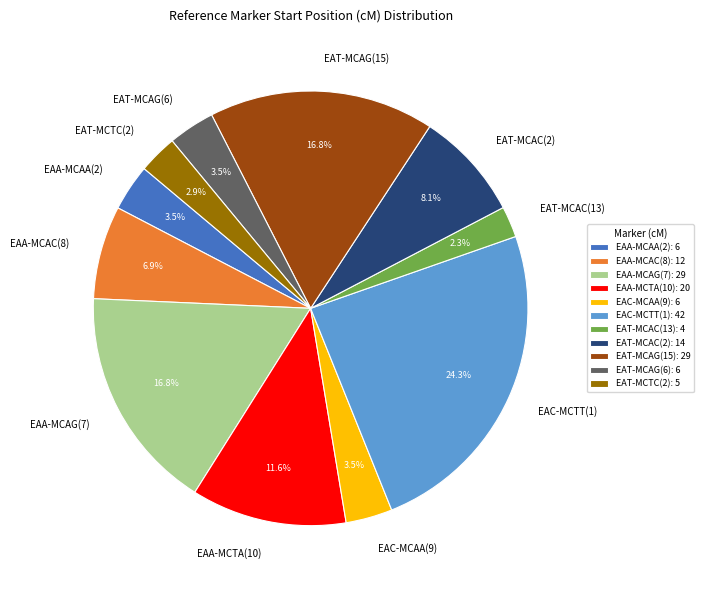

Does EAT-MCAG(15) represent more than half of the total?

No